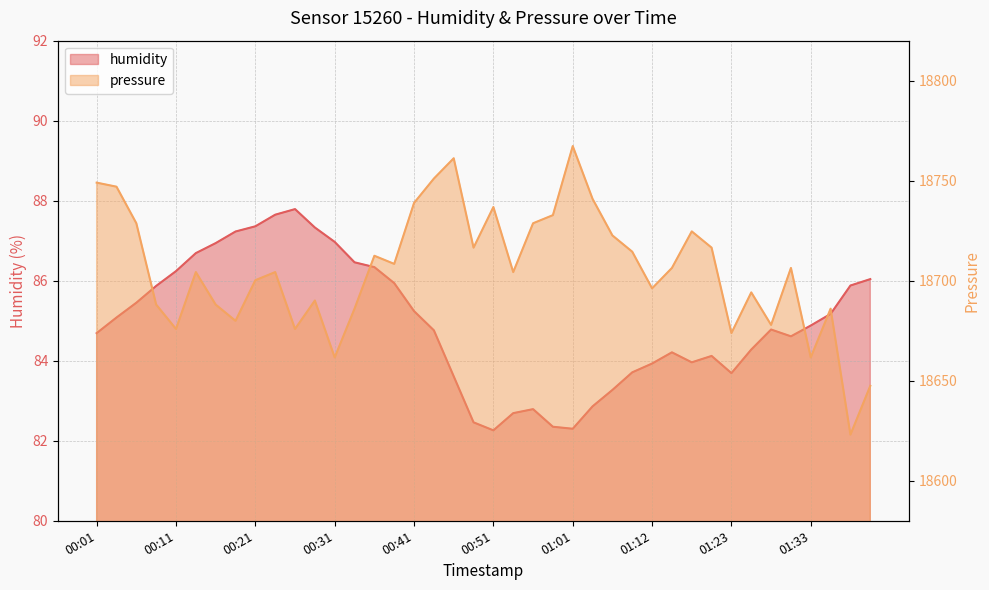

Which series has the largest range (max minus min)?

pressure